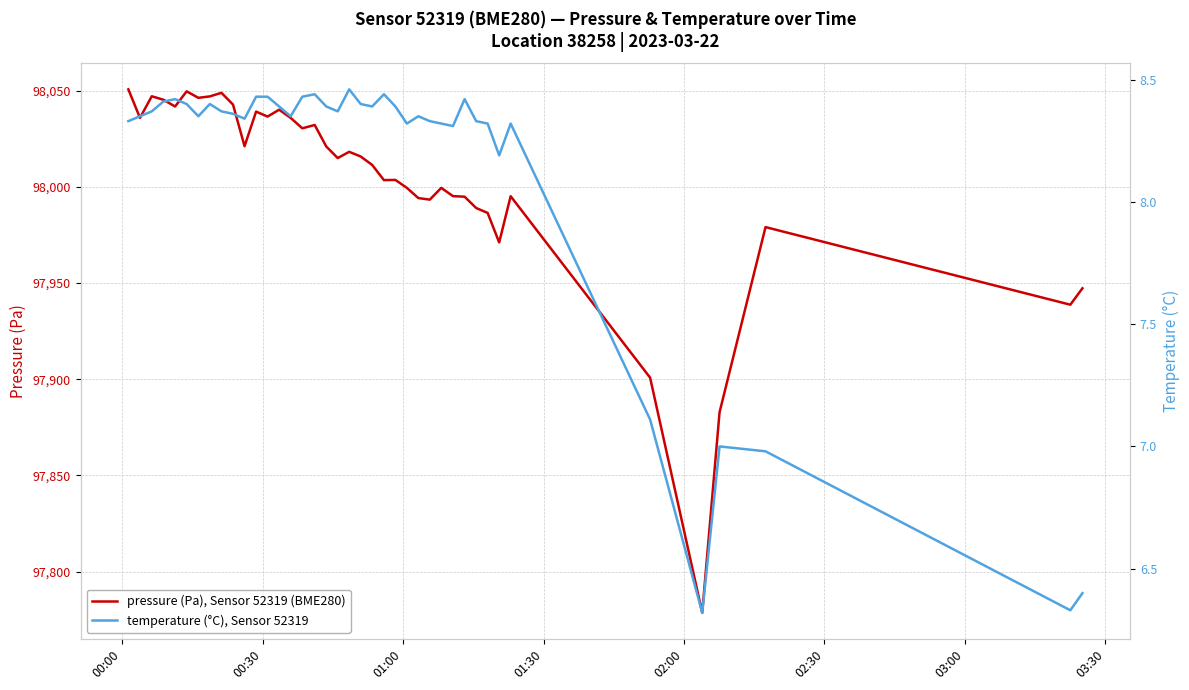

At how many categories does at least one series exceed 76502?

40